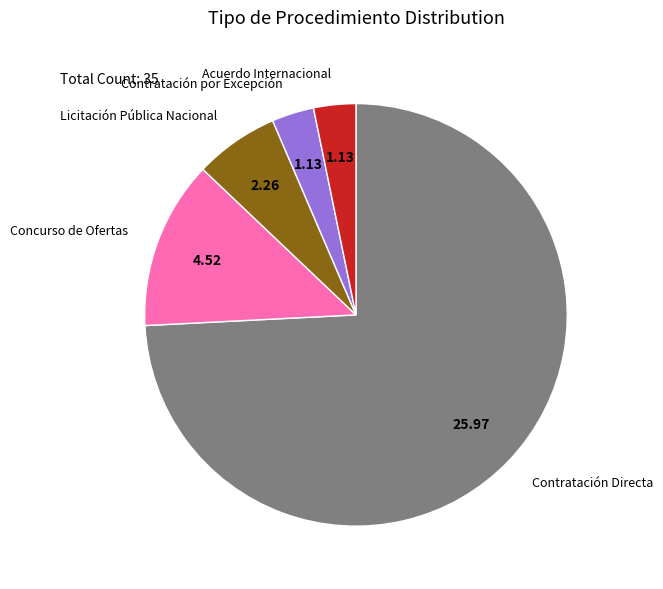

Is there a majority slice in this chart?

Yes